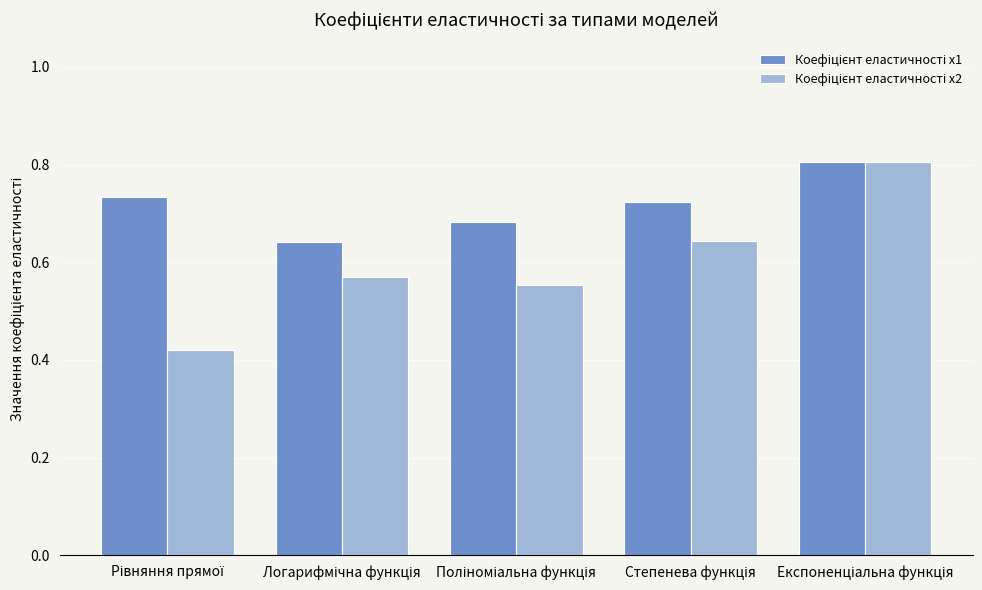

What is the value of the Коефіцієнт еластичності х1 bar at the 1st from the left?

0.7